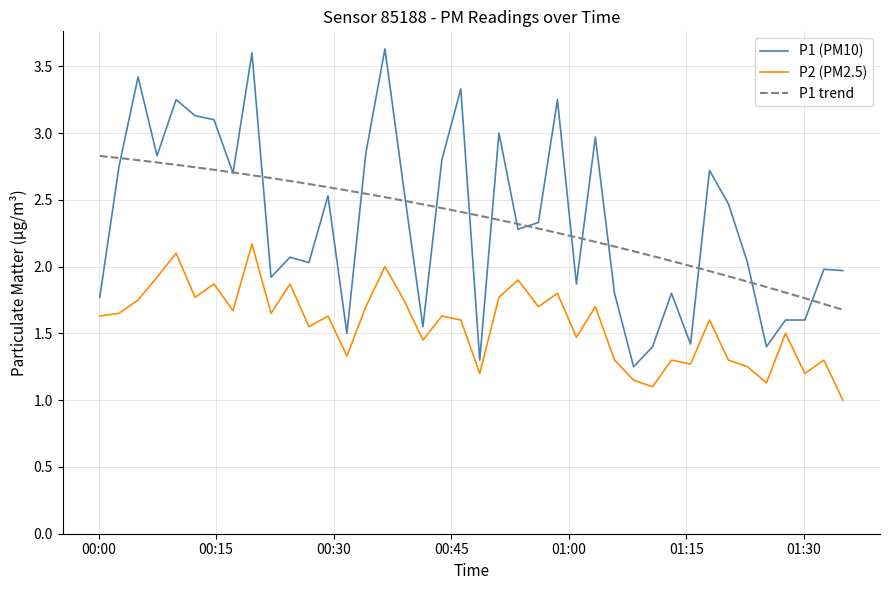

What is the maximum value for P2 (PM2.5)?

2.2